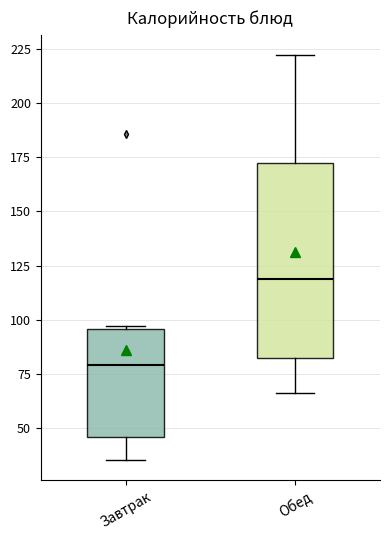

Where does the lower whisker of the box for Завтрак end on the y-axis? The values are not printed on the chart, so give them approximately, as read against the axis.

35